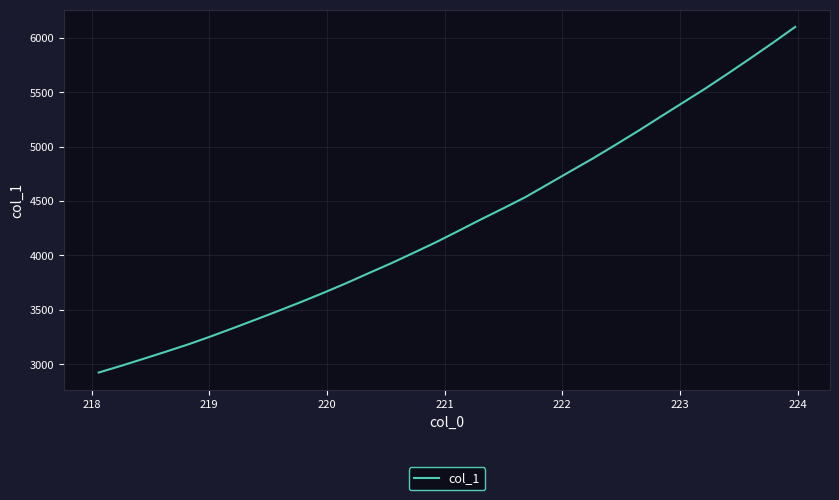

What is the difference between the maximum and minimum values?

3176.2